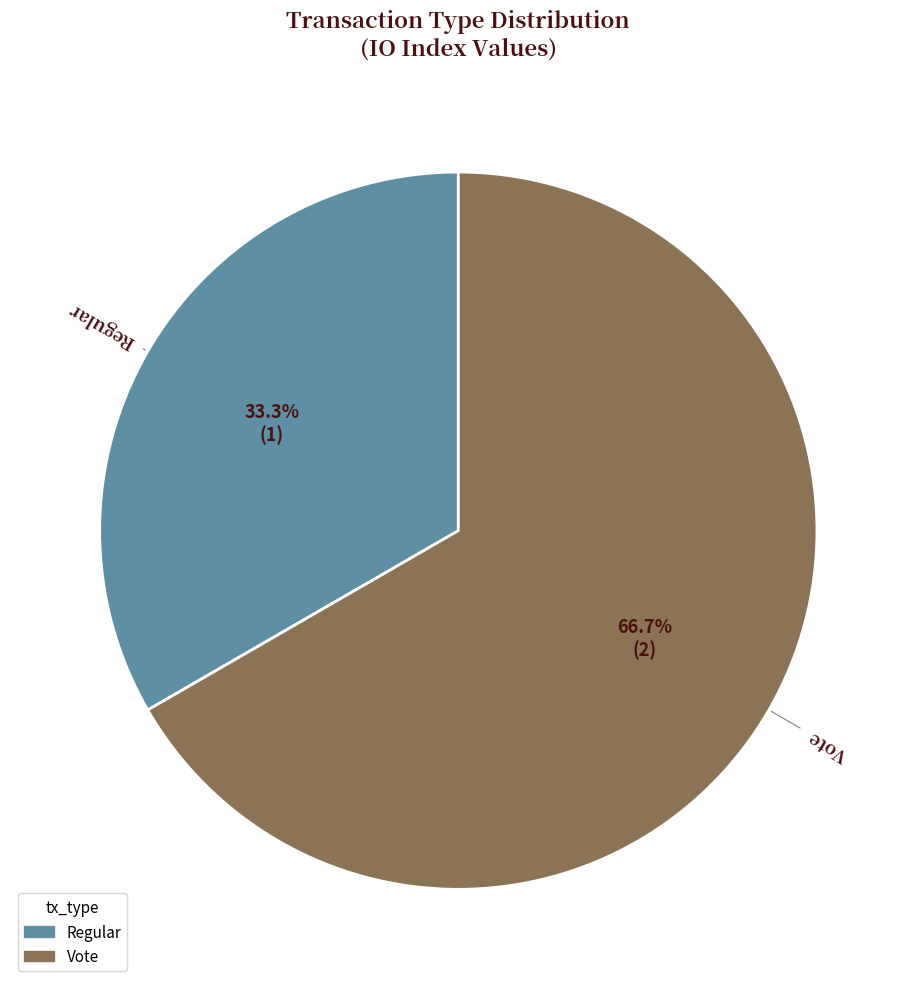

To the nearest percent, what is the average slice percentage?

50%